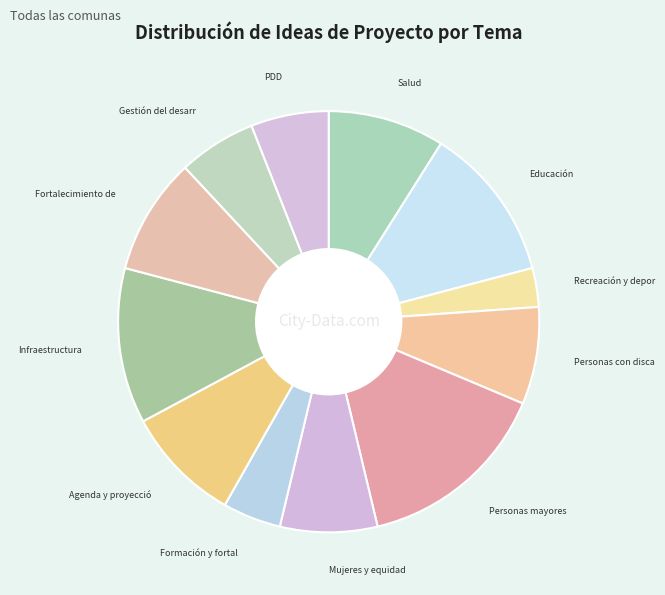

Which category has the smallest portion of the pie?

Recreación y deporte